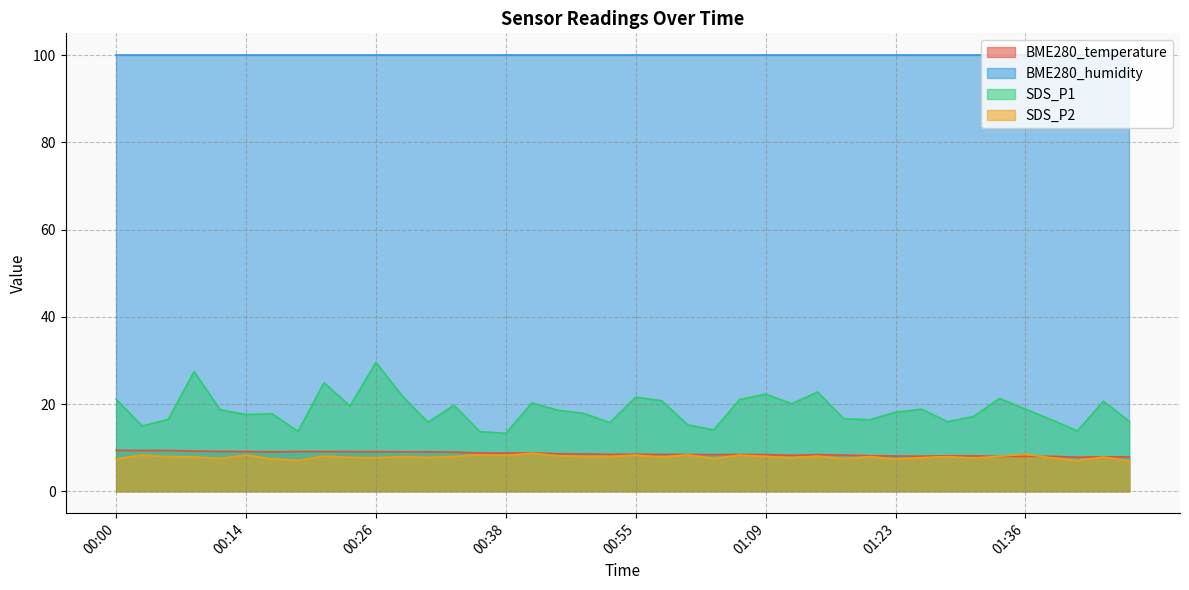

What is the difference between the highest and lowest values at 01:23?

92.6